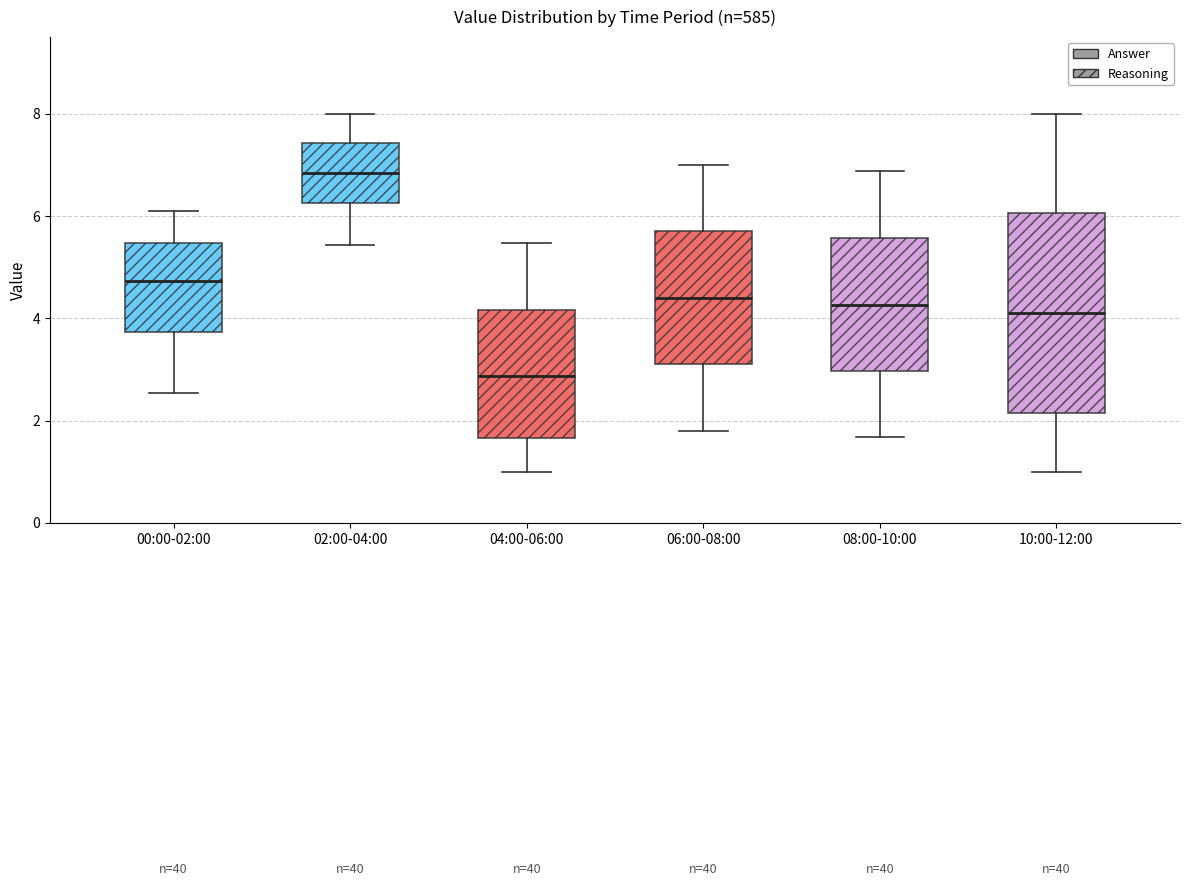

Which box has the highest median line?

02:00-04:00